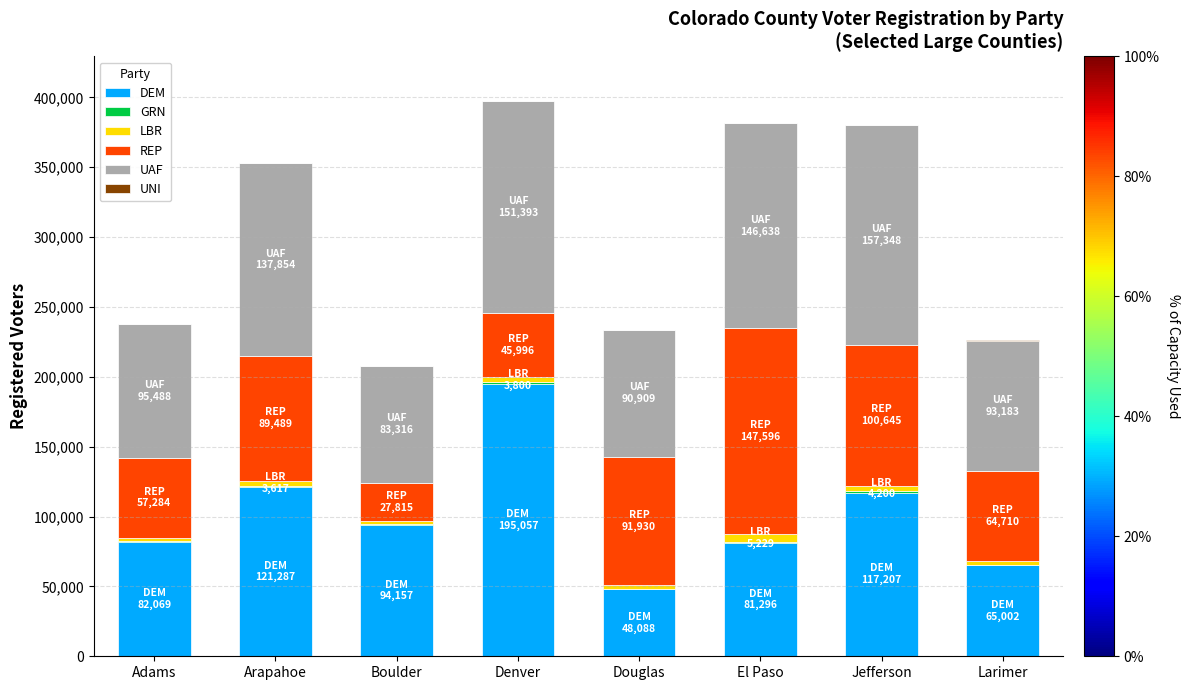

At which label does DEM reach its peak?

Denver